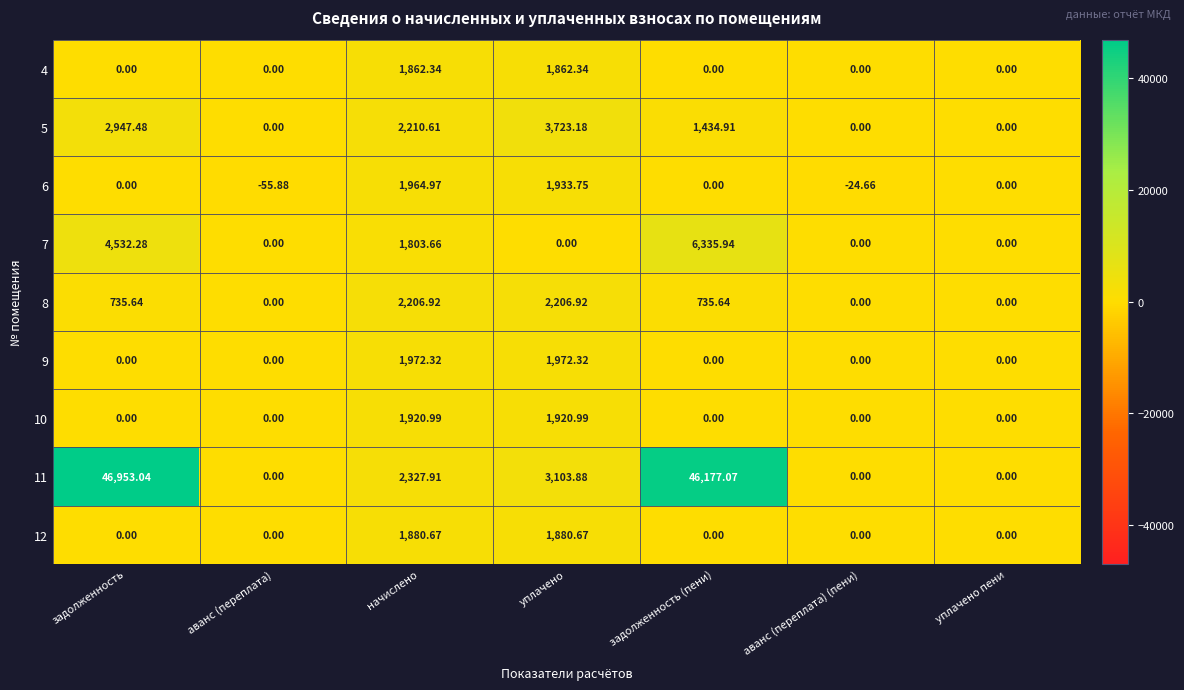

What is the spread (max minus min) of values at задолженность (пени)?

46177.1